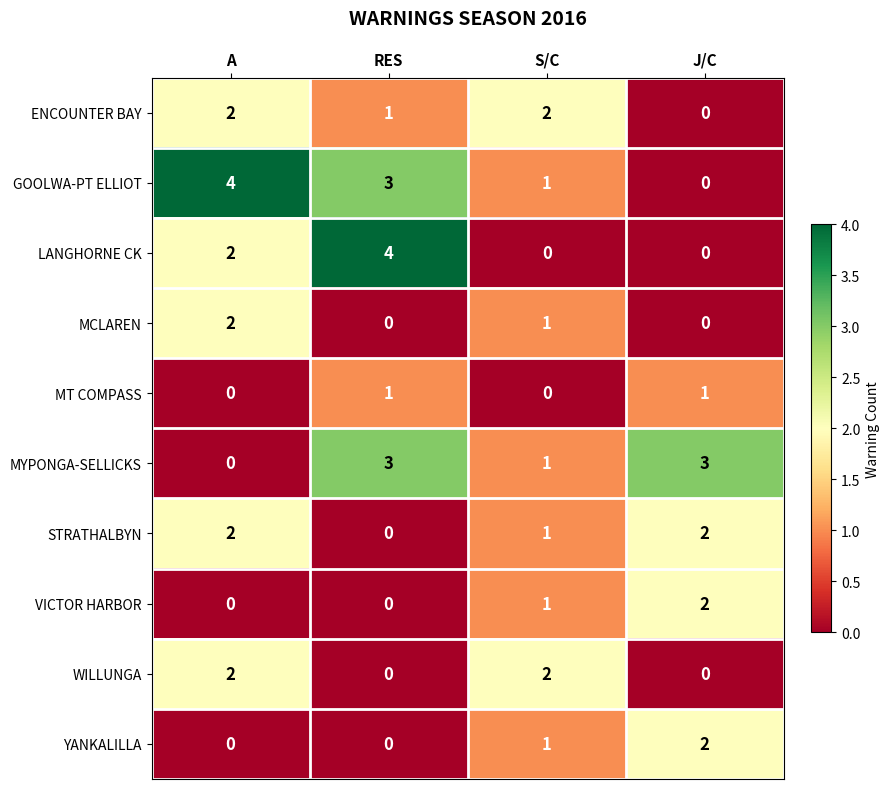

What is the difference between the maximum and second lowest values in the LANGHORNE CK series?

4